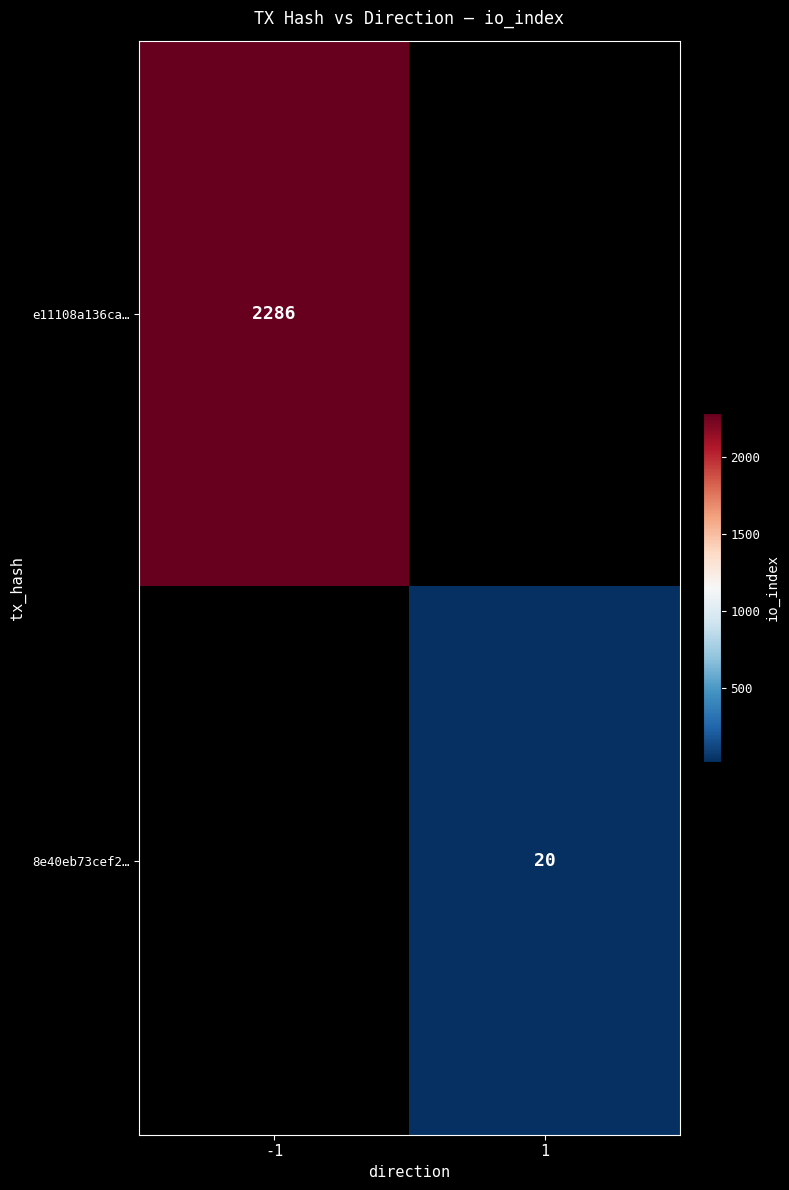

True or false: 8e40eb73cef2… has a value of 20 at 1.

True